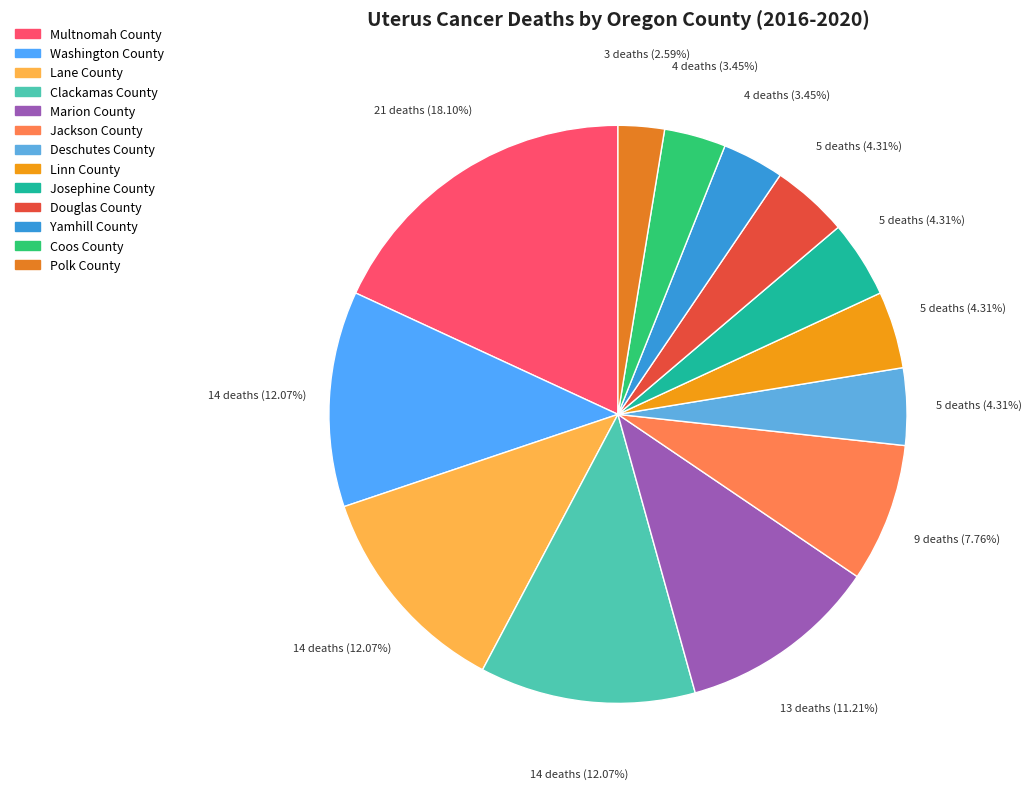

What percentage is the Josephine County slice, to the nearest percent?

4%